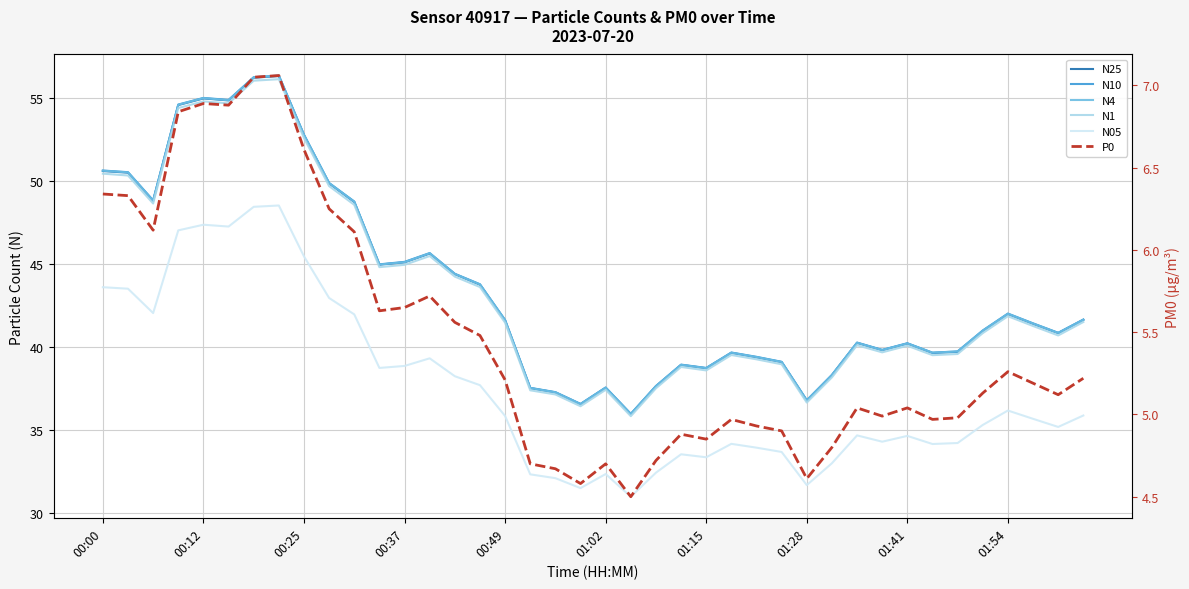

At which label does P0 first exceed 5?

00:00